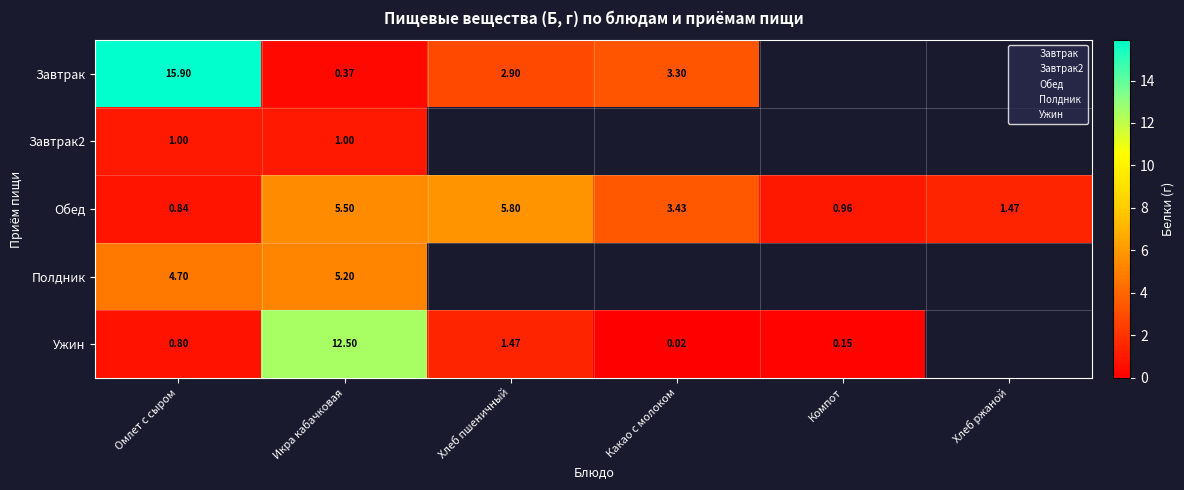

What is the sum of all Обед values?

18.0